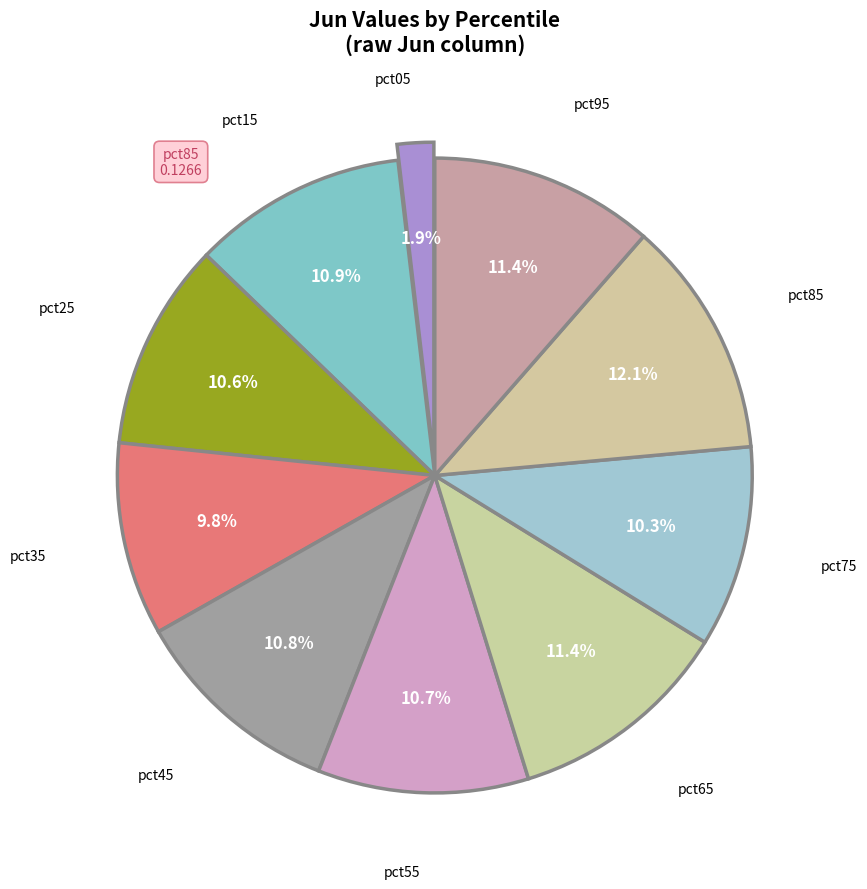

To the nearest percent, what is the difference between the largest and smallest slice percentages?

10%